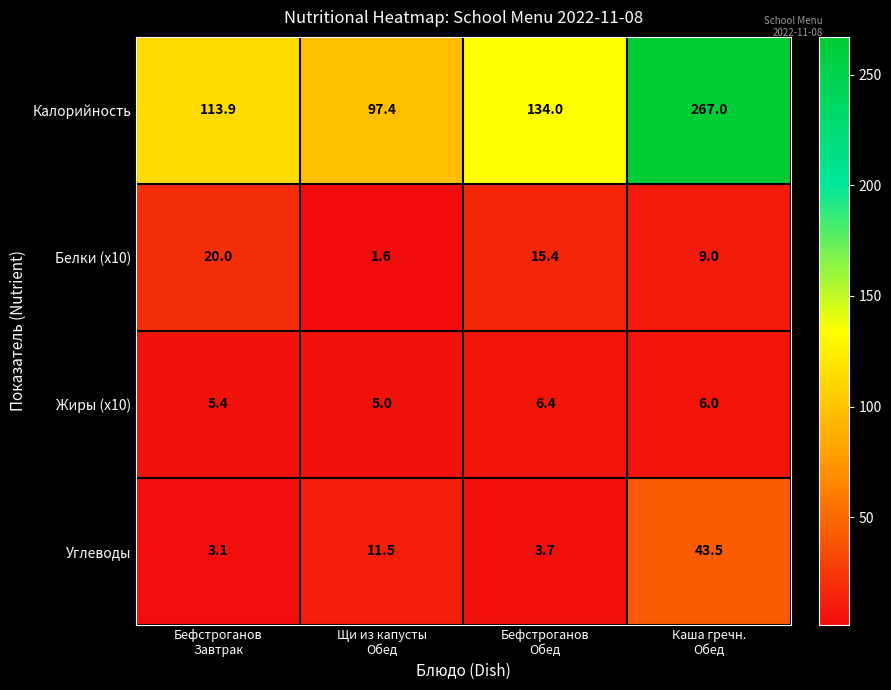

How many Белки (x10) values are between 9 and 20?

3